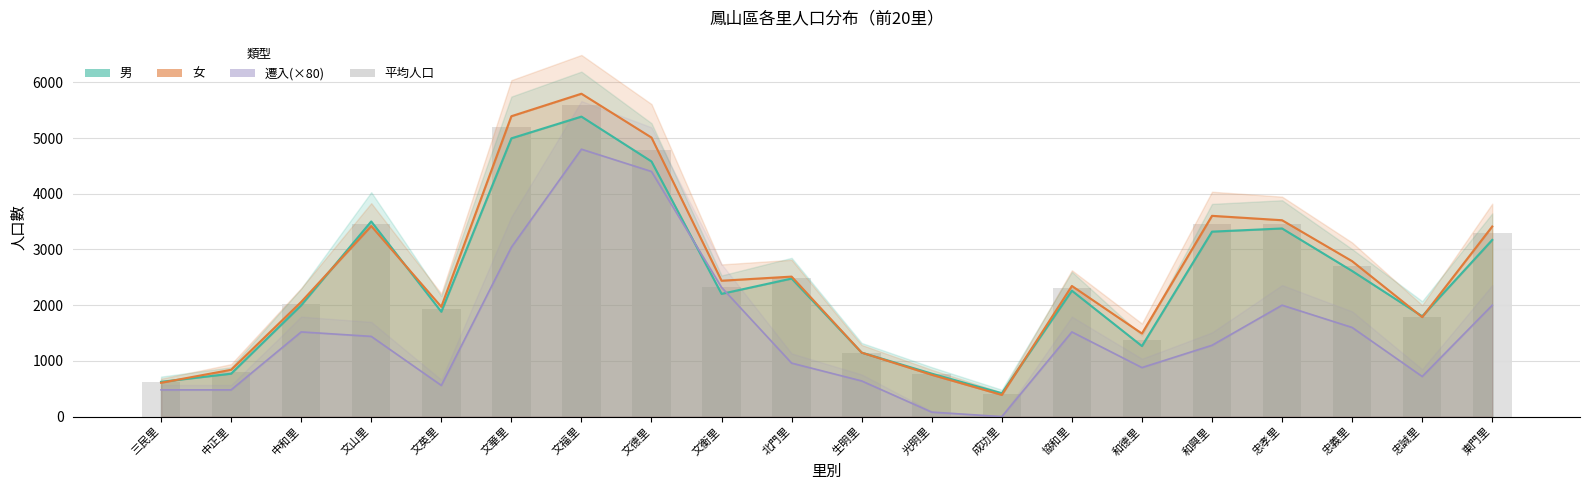

What is the difference between the second highest and minimum values?

4789.5